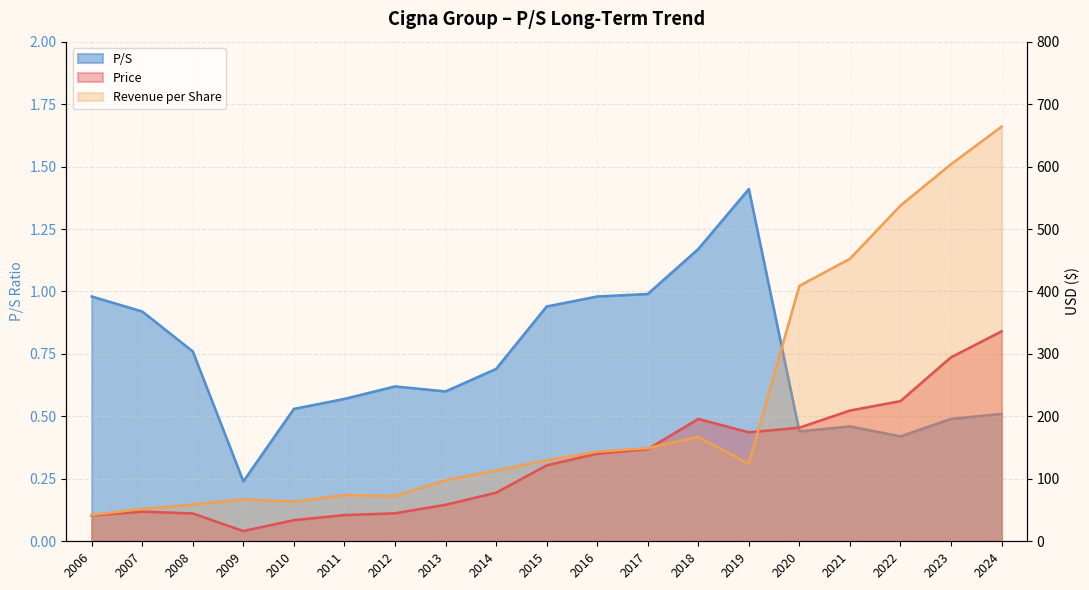

True or false: P/S and Revenue per Share cross at least once.

False